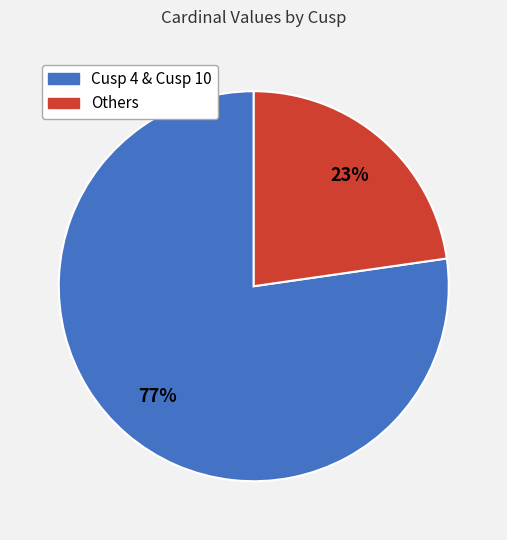

To the nearest percent, what is the average slice percentage?

50%